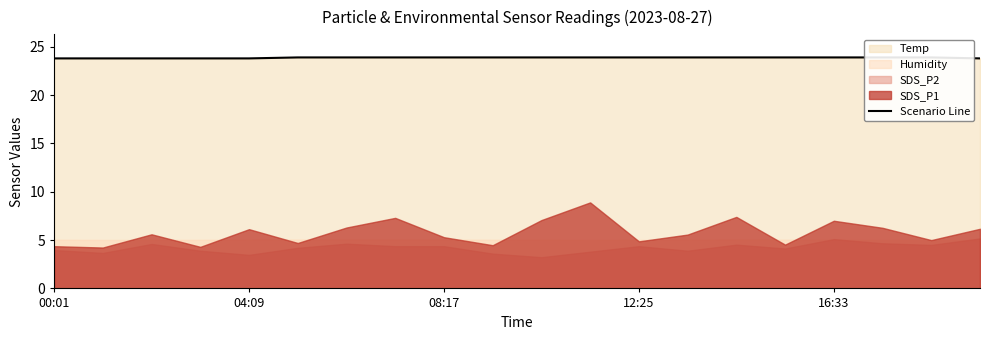

What is the difference between the maximum and minimum values?

0.1